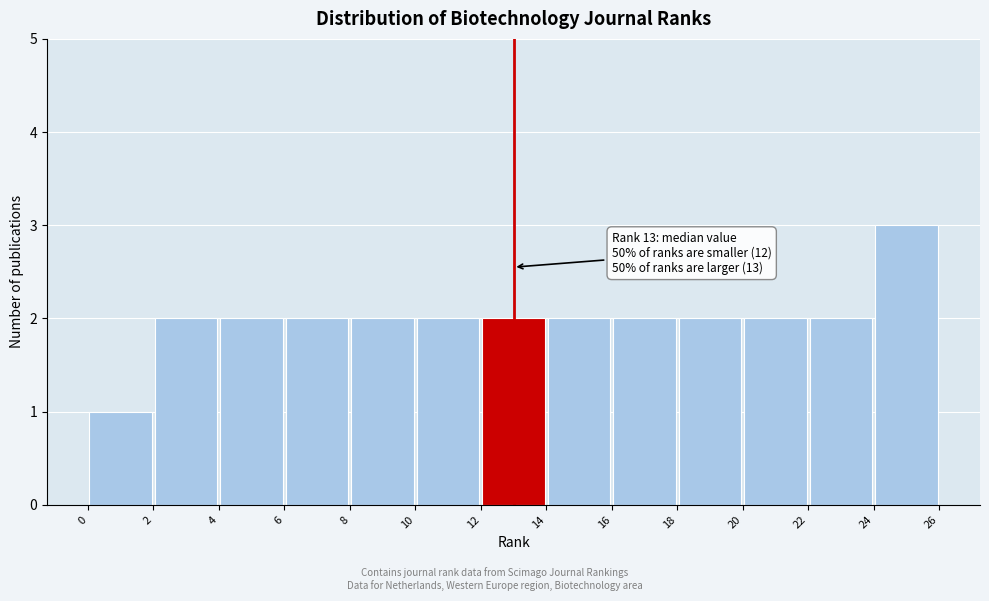

Over which range of the x-axis is the bar tallest?

24 to 26